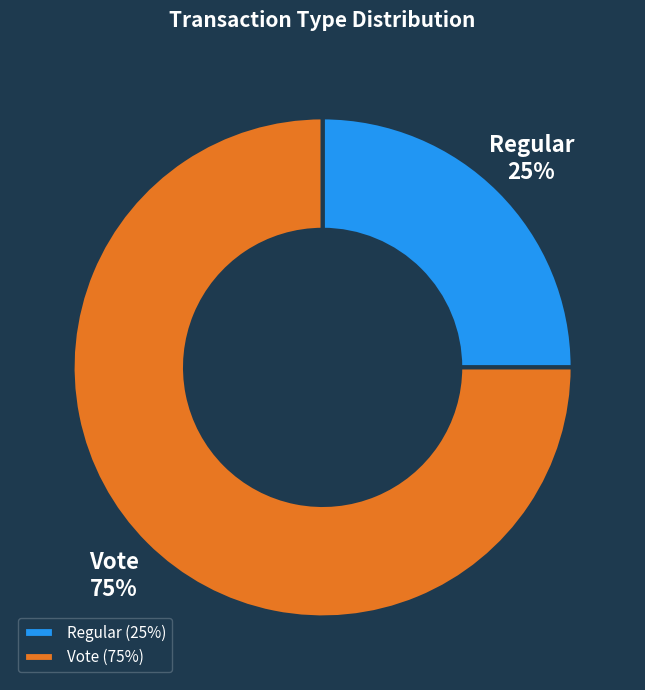

Rank the categories by value from highest to lowest.

Vote, Regular